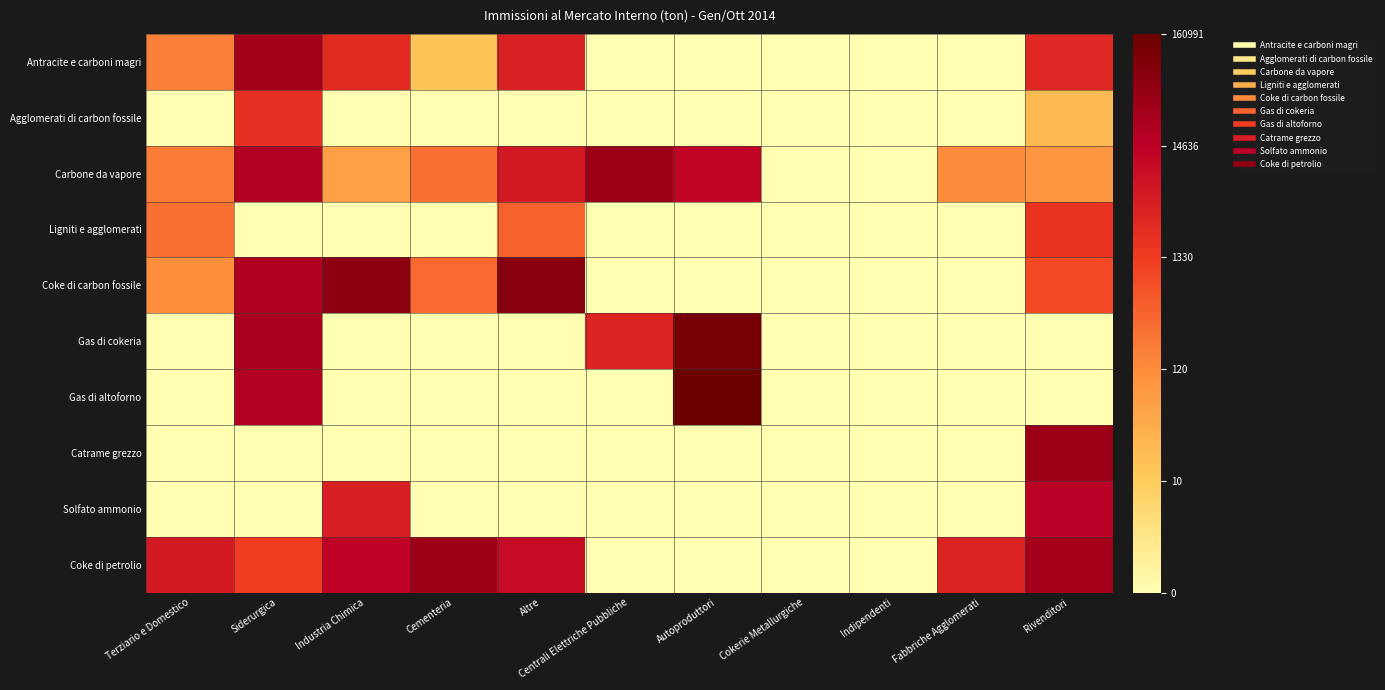

What is the greatest value displayed?

12.0